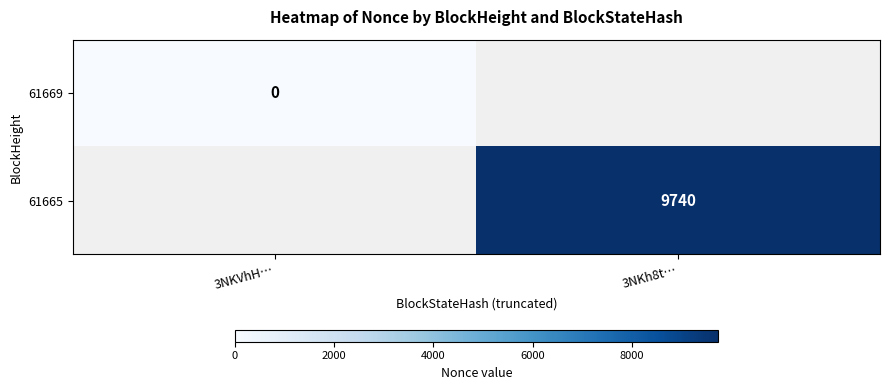

True or false: 61665 has a value of 16279 at 3NKh8t….

False